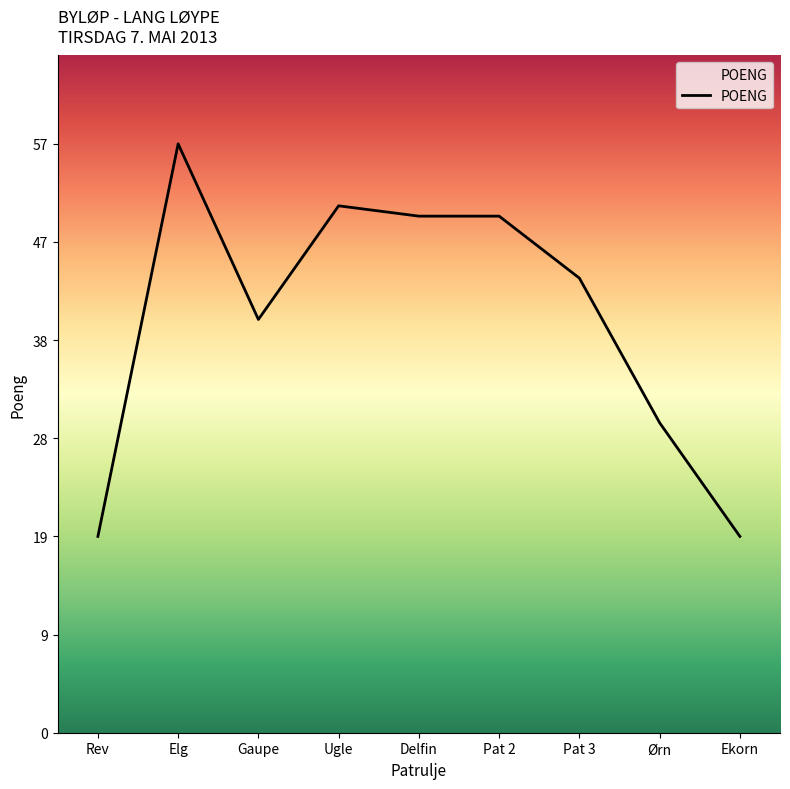

What position from the left is Gaupe?

3